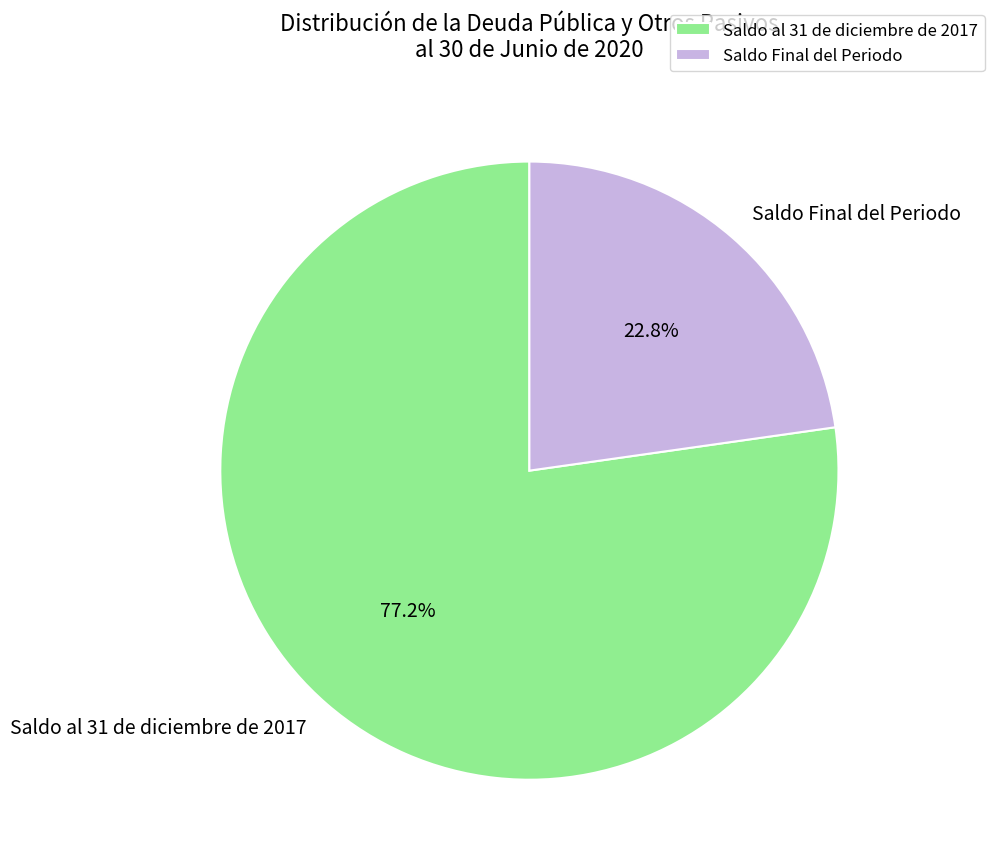

Which category has the smallest portion of the pie?

Saldo Final del Periodo